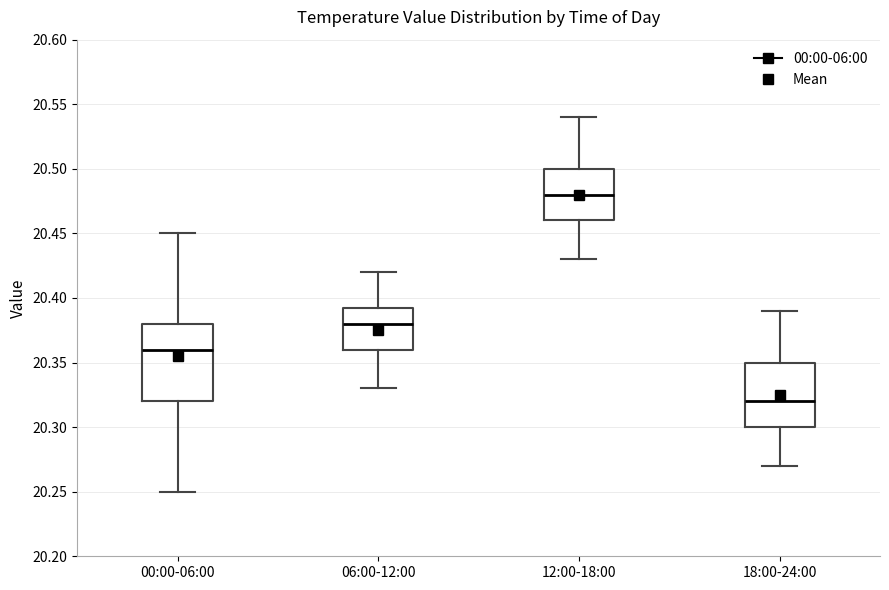

Reading left to right, read every box against the y-axis: the position of its median line, the range the box covers, and the ends of its whiskers. The values are not printed on the chart, so give them approximately, as read against the axis.

00:00-06:00: median 20.360, box 20.320 to 20.380, whiskers 20.250 to 20.450
06:00-12:00: median 20.380, box 20.360 to 20.395, whiskers 20.330 to 20.420
12:00-18:00: median 20.480, box 20.460 to 20.500, whiskers 20.430 to 20.540
18:00-24:00: median 20.320, box 20.300 to 20.350, whiskers 20.270 to 20.390